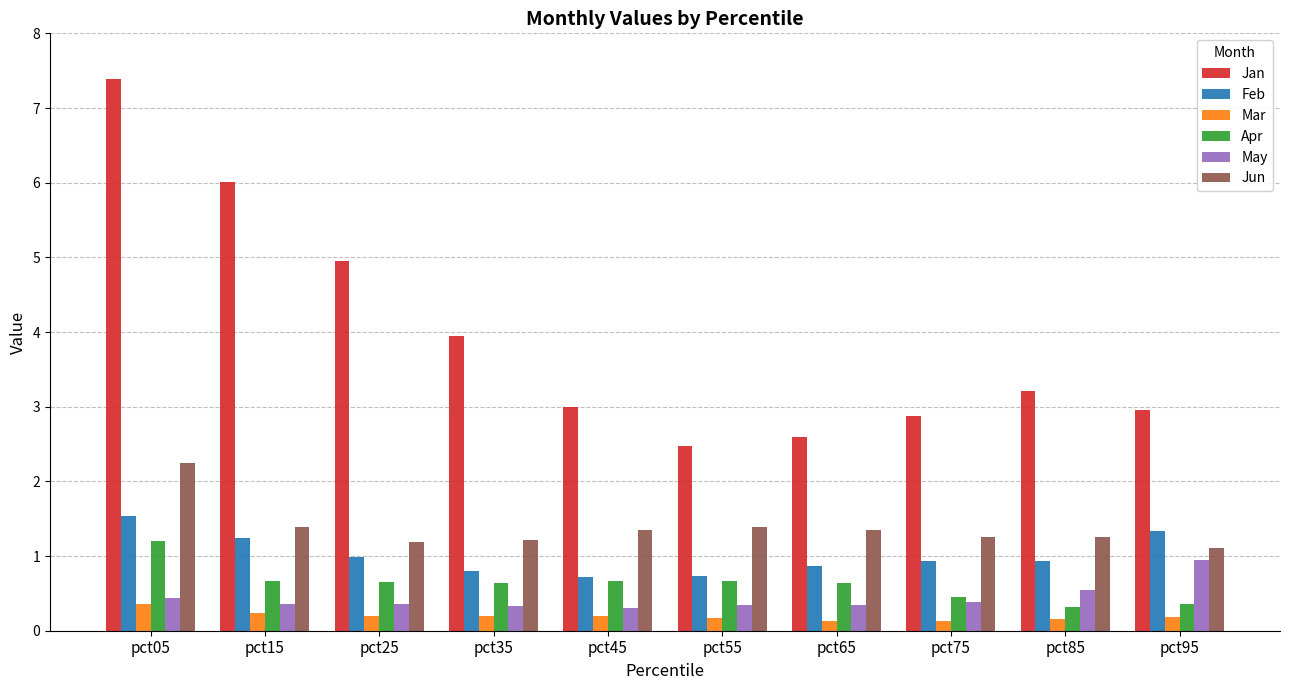

Which category has the highest value in the Apr series?

pct05